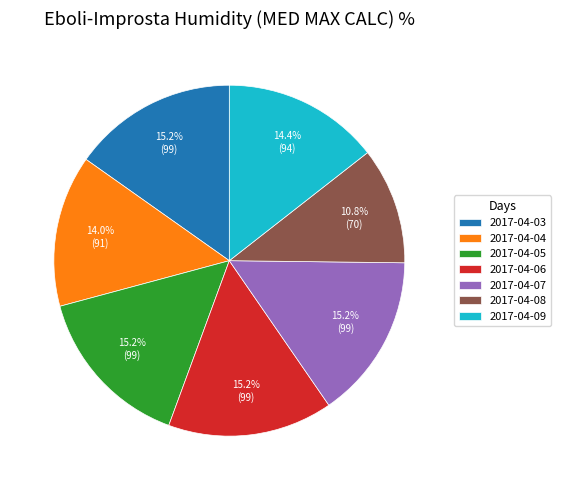

True or false: 2017-04-09 accounts for 14% of the total.

True